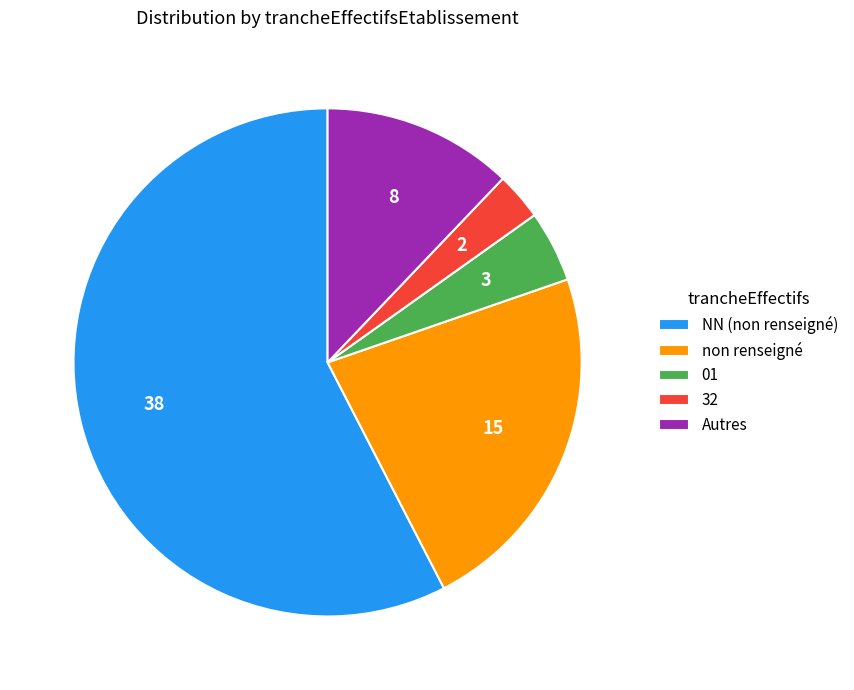

Count the number of slices in the pie.

5